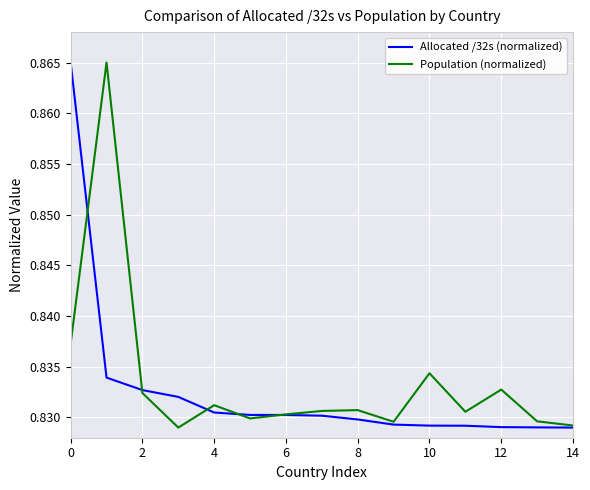

What is the highest value of the Allocated /32s (normalized) series?

0.9